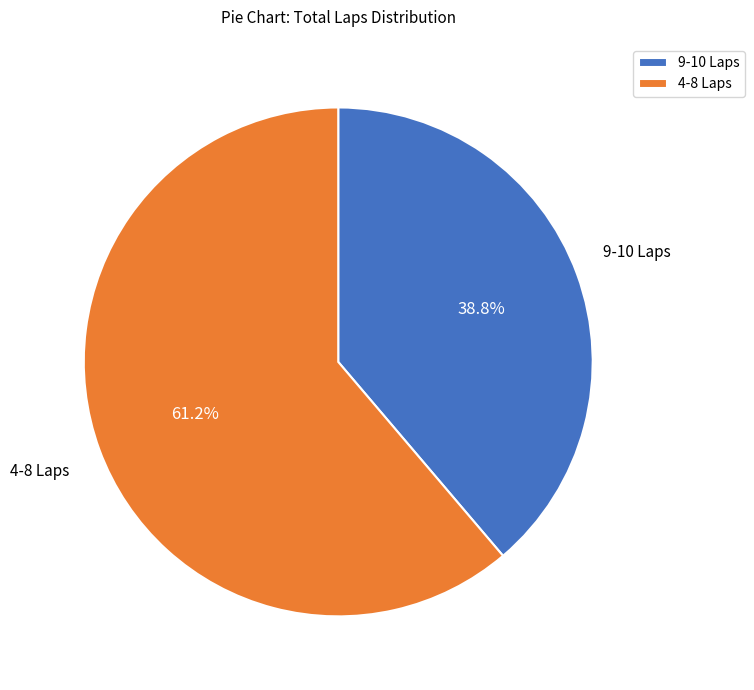

Count the number of slices in the pie.

2